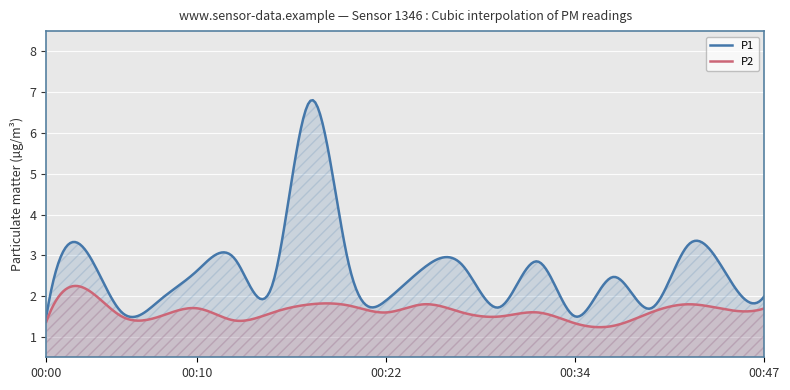

Which label corresponds to the smallest value in the chart?

00:37